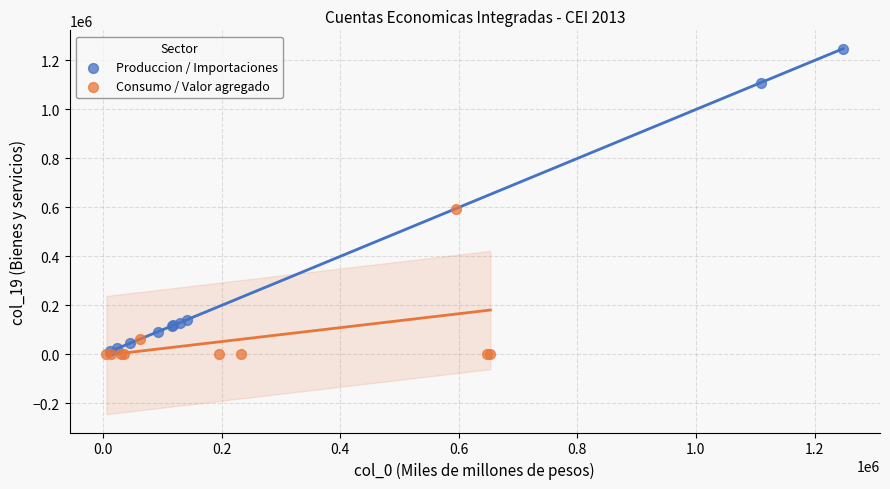

Which series reaches the maximum Y coordinate?

Produccion / Importaciones